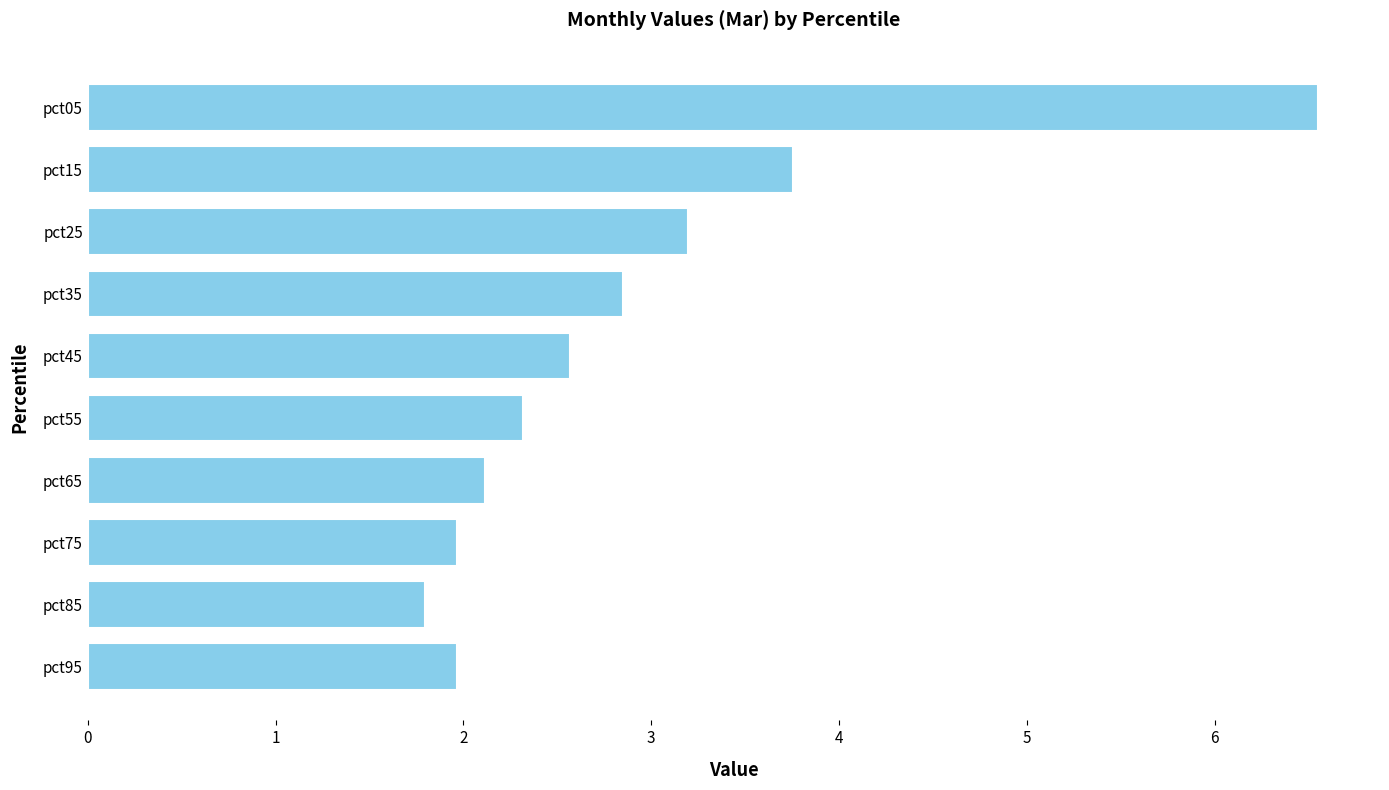

True or false: the data shows 2.7 at pct85.

False